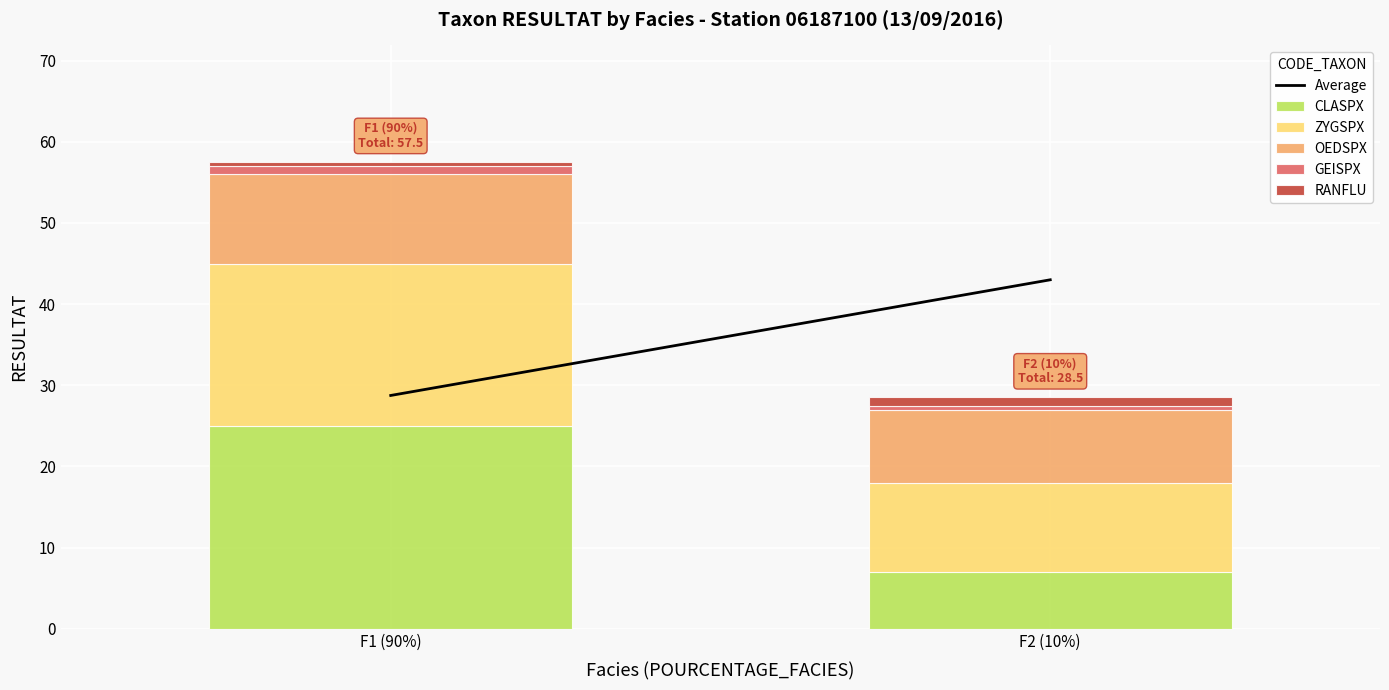

At which category is the sum across all series the highest?

F1 (90%)